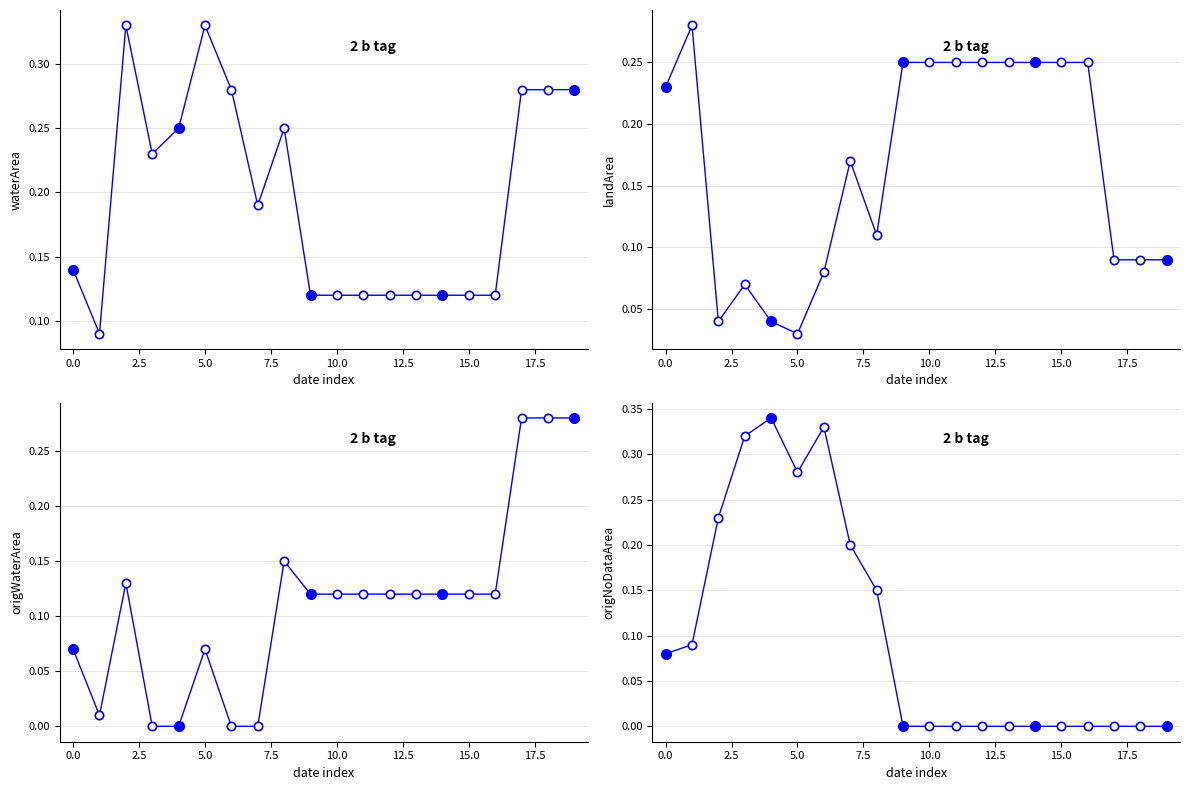

Is the value of waterArea at 7.5 greater than the value of origWaterArea at 14?

Yes